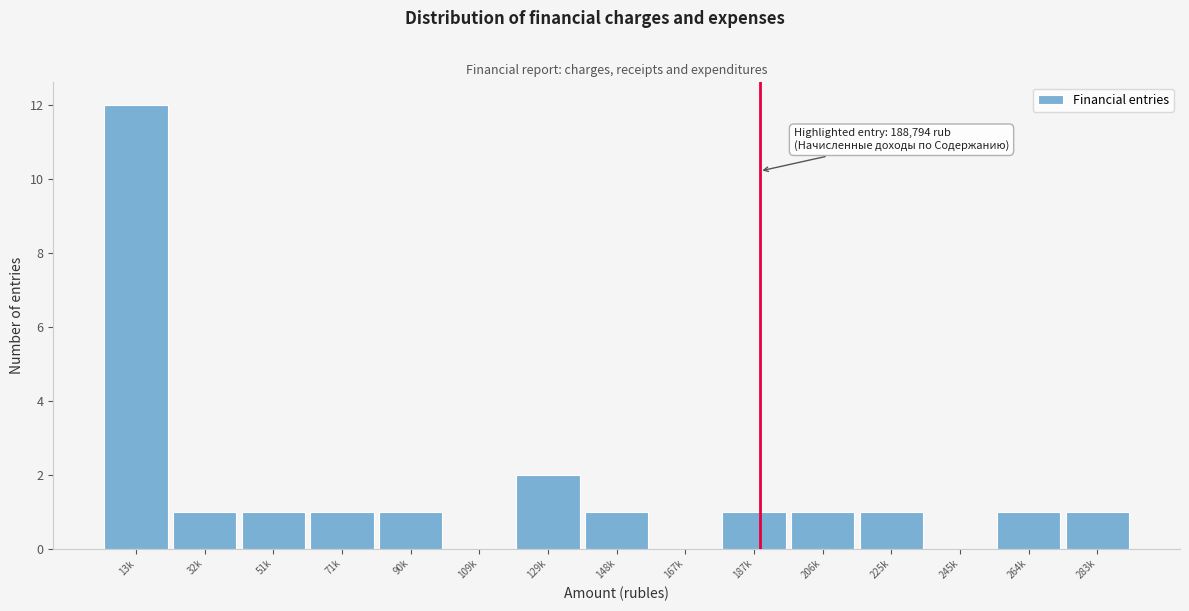

Reading left to right, extract all data points from this chart.

13k=12	32k=1	51k=1	71k=1	90k=1	109k=0	129k=2	148k=1	167k=0	187k=1	206k=1	225k=1	245k=0	264k=1	283k=1